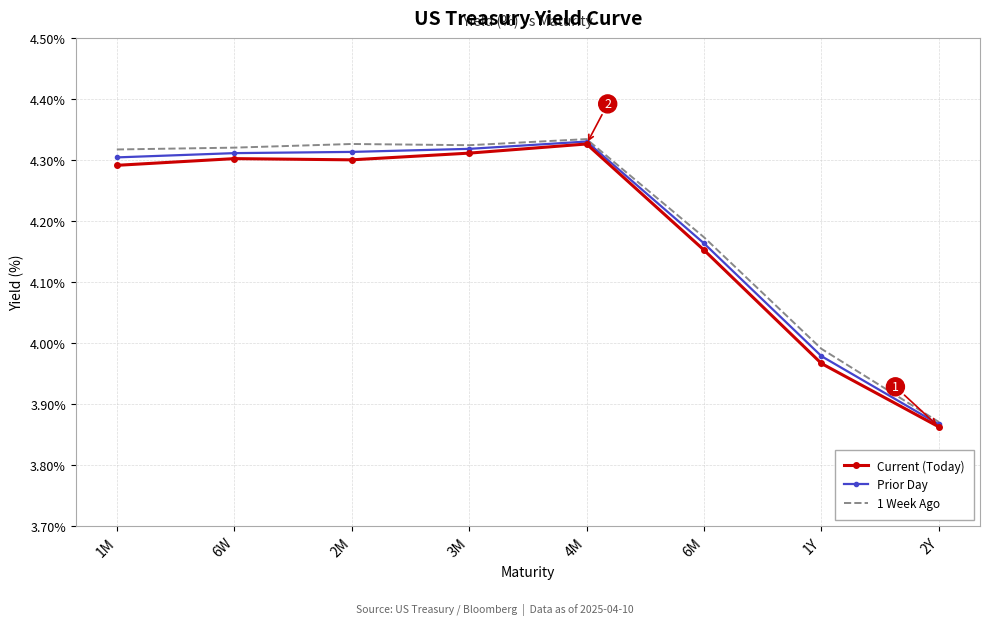

Which label corresponds to the smallest value in the chart?

2Y